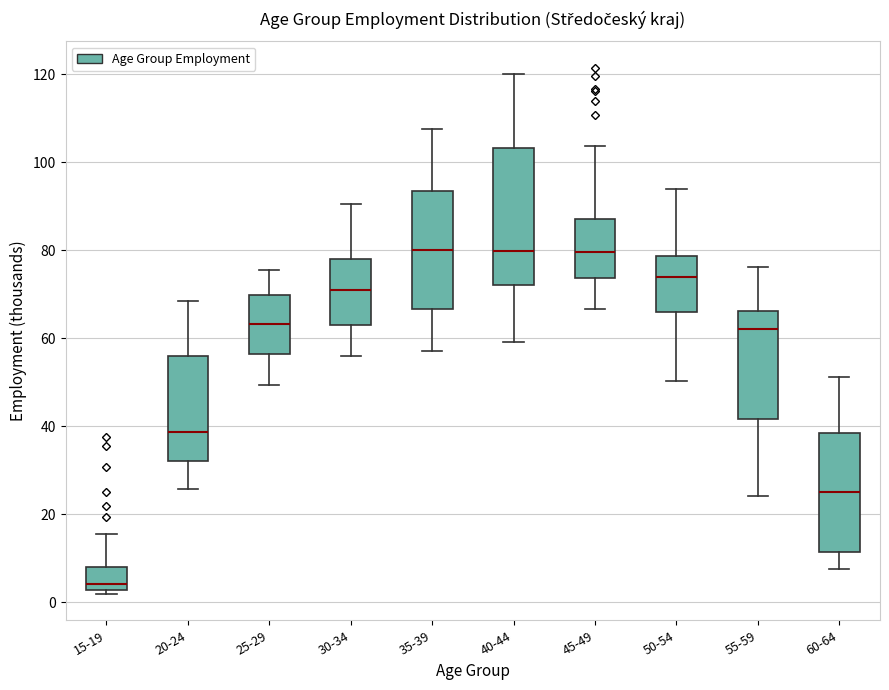

Which box has the lowest median line?

15-19